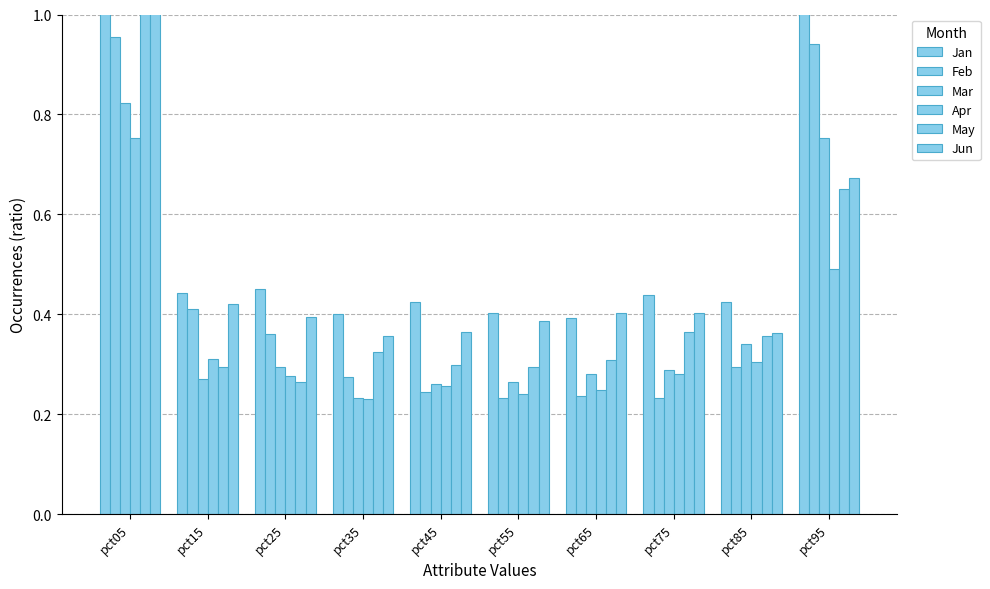

What is the difference between the highest and lowest values at pct65?

0.2